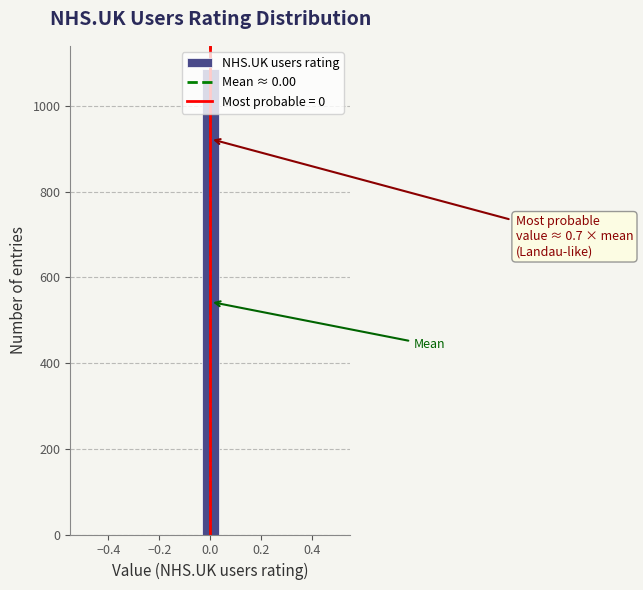

Around what value on the x-axis is the tallest bar? Give the approximate position of its centre, as read against the axis.

0.00